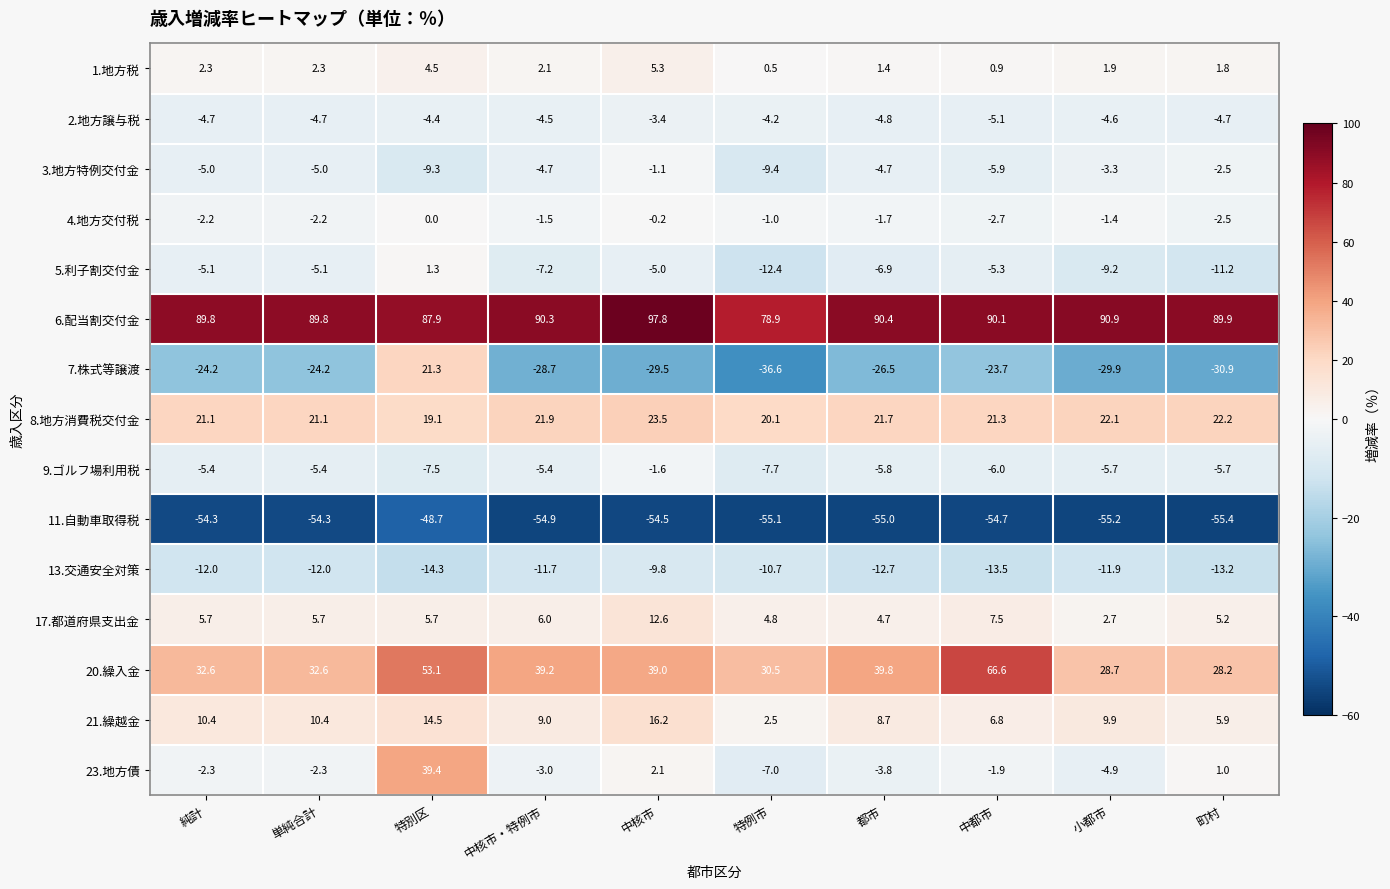

Which category has the highest value in the 21.繰越金 series?

中核市